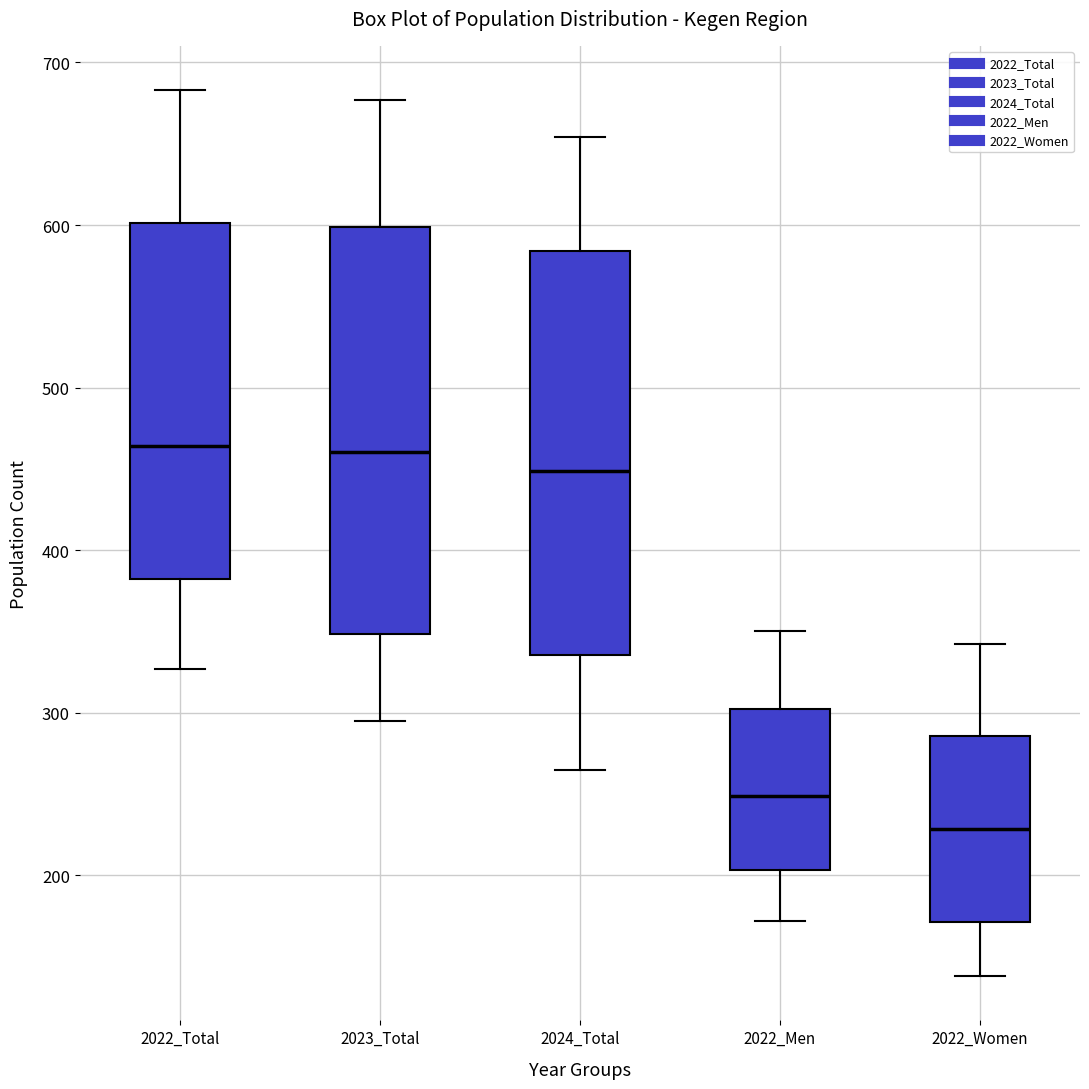

Reading left to right, transcribe this box plot: for each box, give where its median line is, the range the box spans, and where its two whiskers end, as read against the y-axis. The values are not printed on the chart, so give them approximately, as read against the axis.

2022_Total: median 460, box 380 to 600, whiskers 330 to 680
2023_Total: median 460, box 350 to 600, whiskers 300 to 680
2024_Total: median 450, box 340 to 580, whiskers 270 to 650
2022_Men: median 250, box 200 to 300, whiskers 170 to 350
2022_Women: median 230, box 170 to 290, whiskers 140 to 340